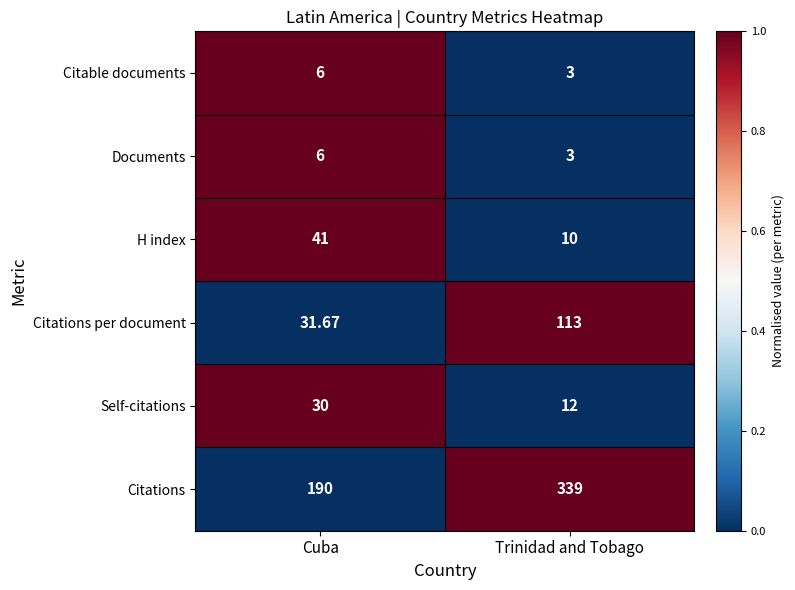

List the labels in order of H index value, smallest first.

Trinidad and Tobago, Cuba